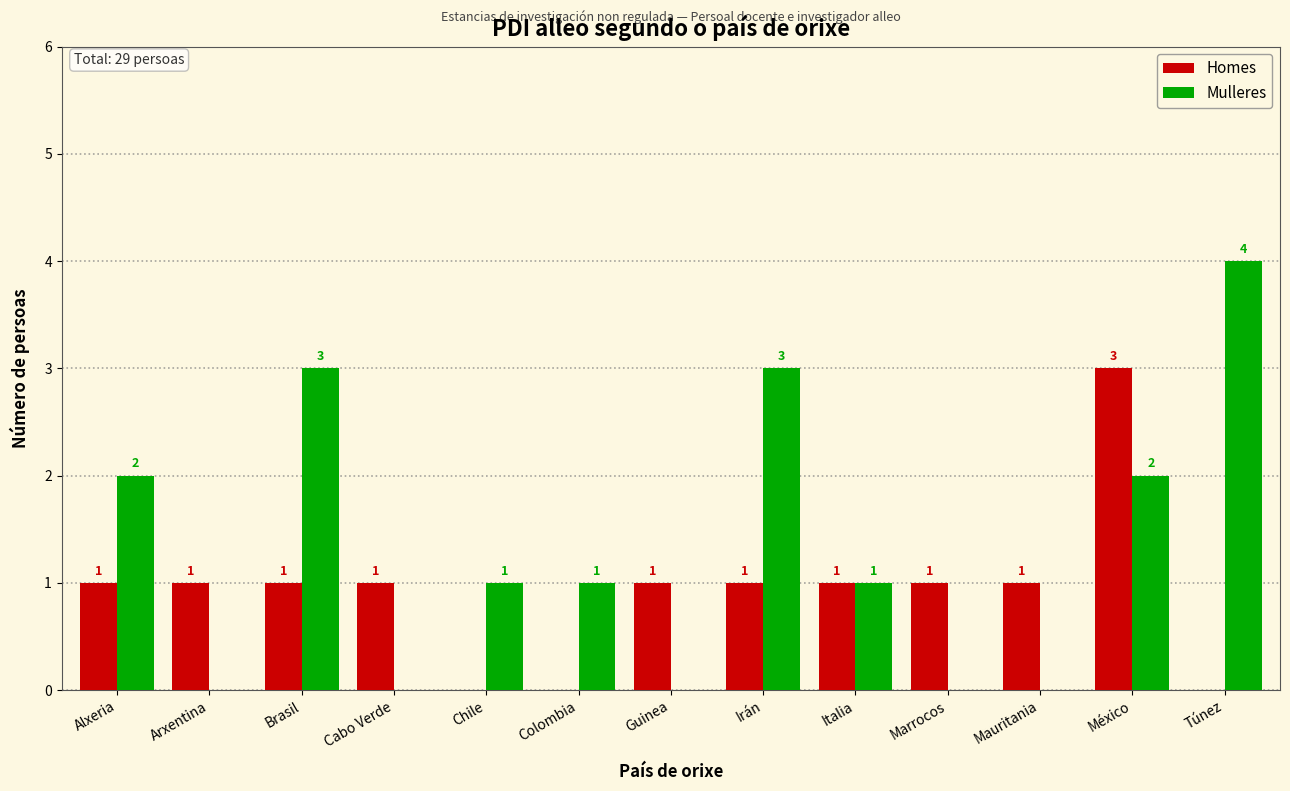

Reading right to left, extract all data points from this chart.

Homes: Túnez=0	México=3	Mauritania=1	Marrocos=1	Italia=1	Irán=1	Guinea=1	Colombia=0	Chile=0	Cabo Verde=1	Brasil=1	Arxentina=1	Alxeria=1
Mulleres: Túnez=4	México=2	Mauritania=0	Marrocos=0	Italia=1	Irán=3	Guinea=0	Colombia=1	Chile=1	Cabo Verde=0	Brasil=3	Arxentina=0	Alxeria=2